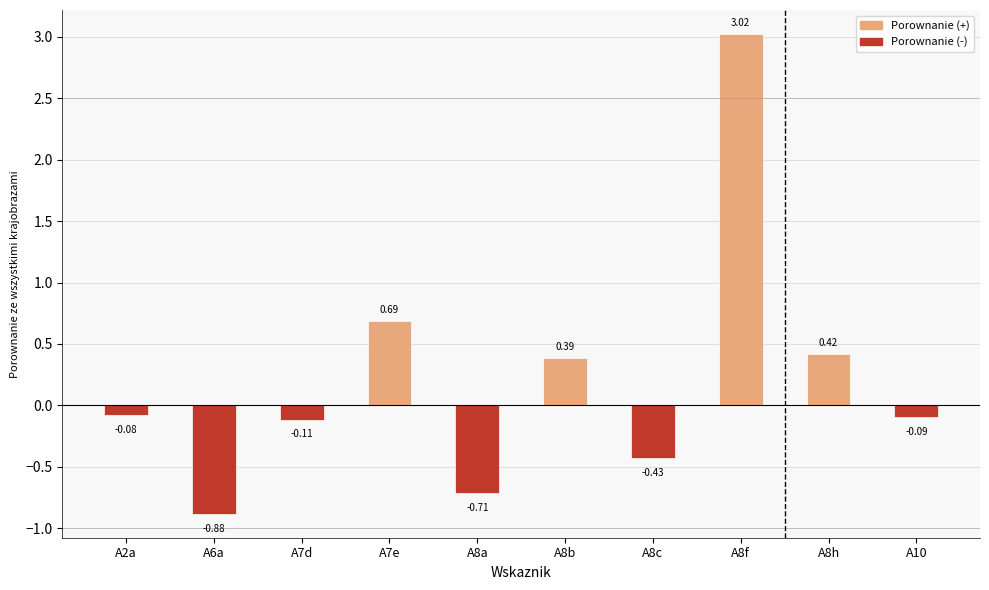

What is the label of the 7th bar from the right?

A7e